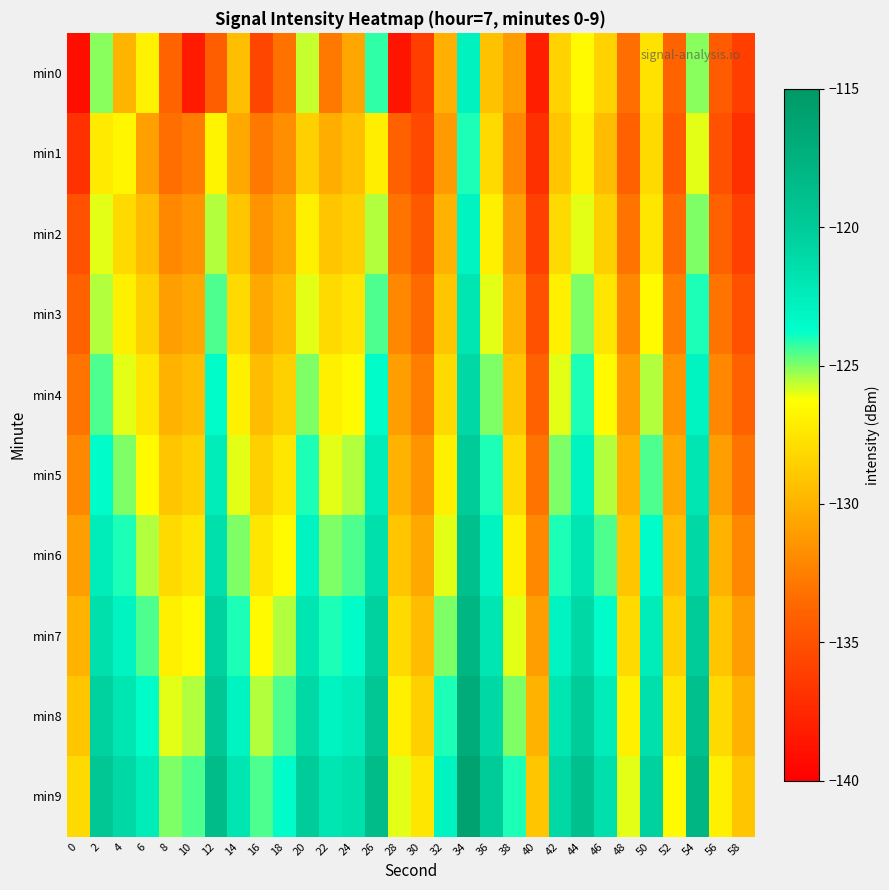

Rank the series by their maximum value, from highest to lowest.

min9, min8, min7, min6, min5, min4, min3, min0, min2, min1